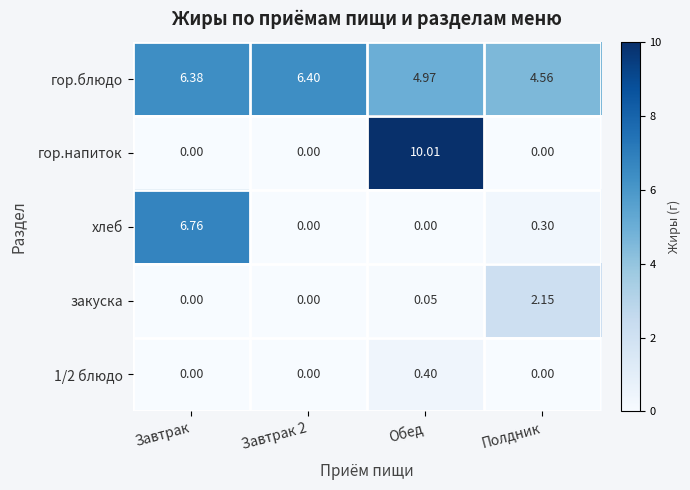

Which series has the widest spread of values?

гор.напиток